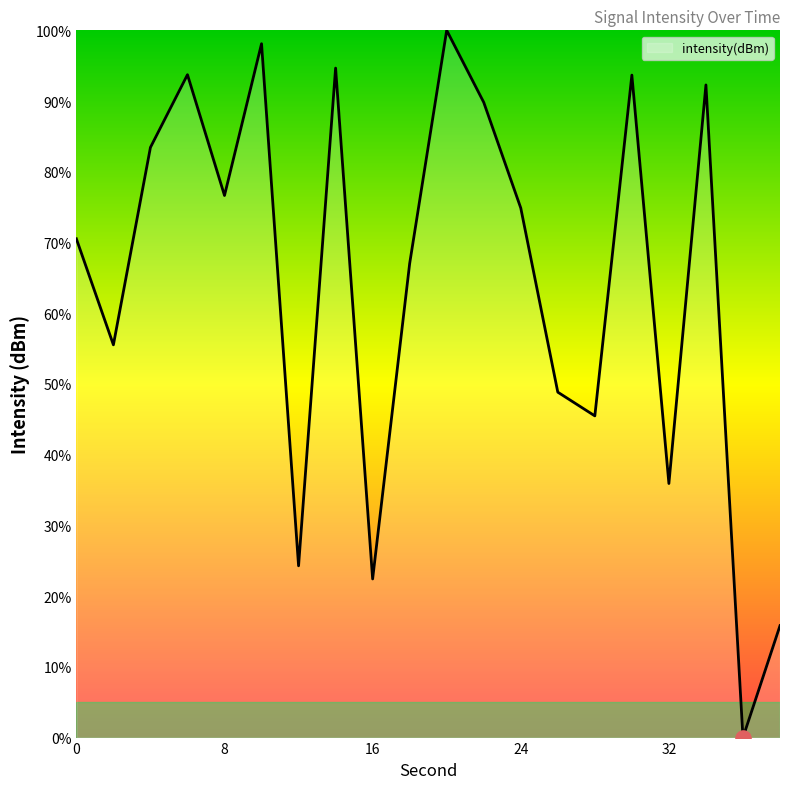

What is the greatest value displayed?

100.0